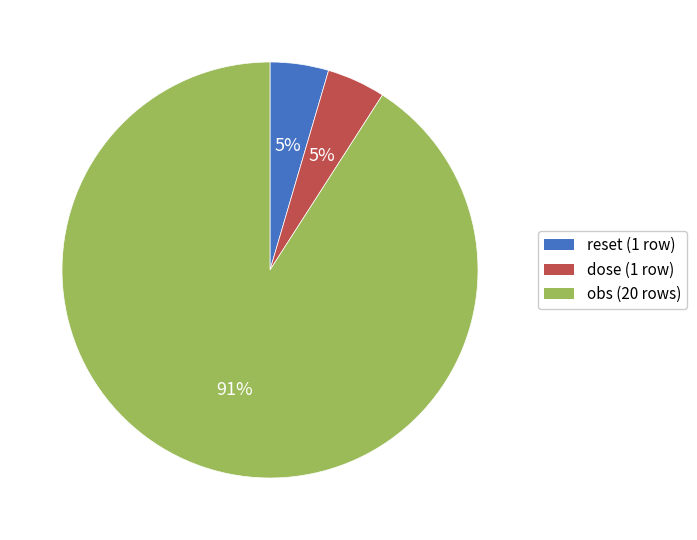

To the nearest percent, what portion does reset represent?

5%